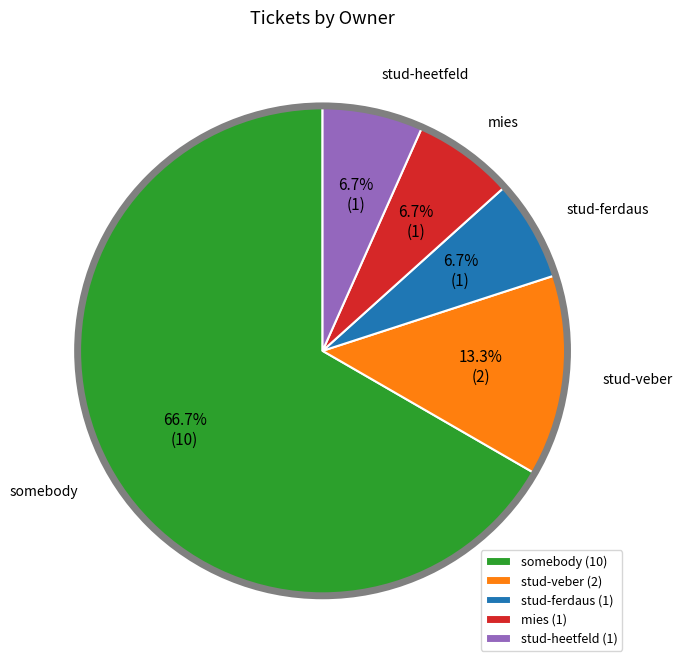

True or false: mies accounts for 17% of the total.

False